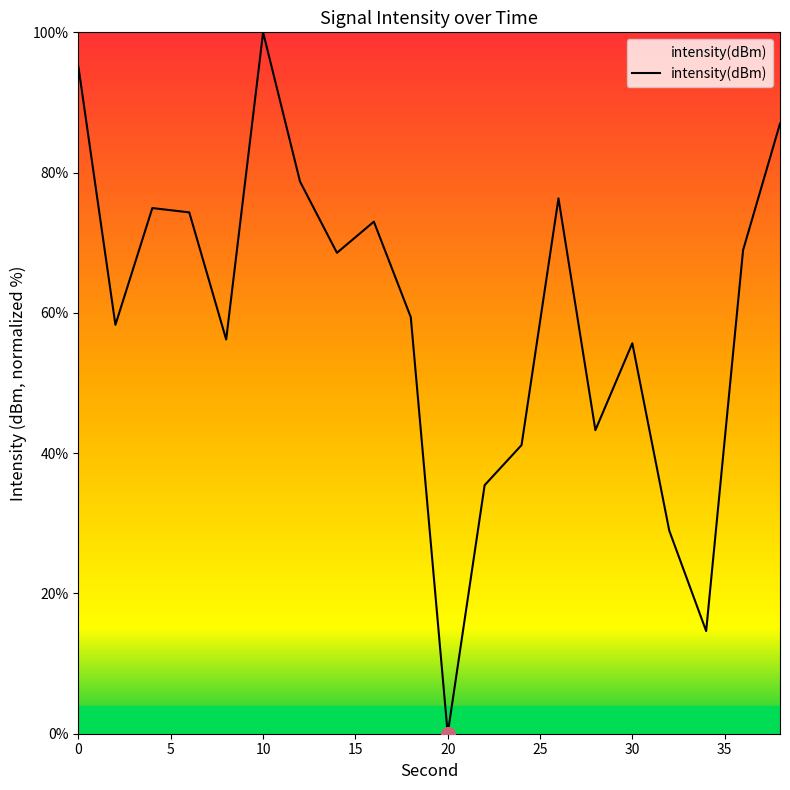

What is the maximum value shown in the chart?

100.0